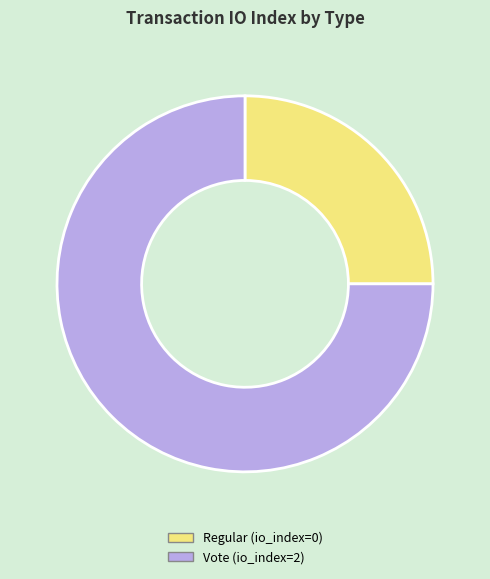

What is the smallest slice in the pie chart?

Regular